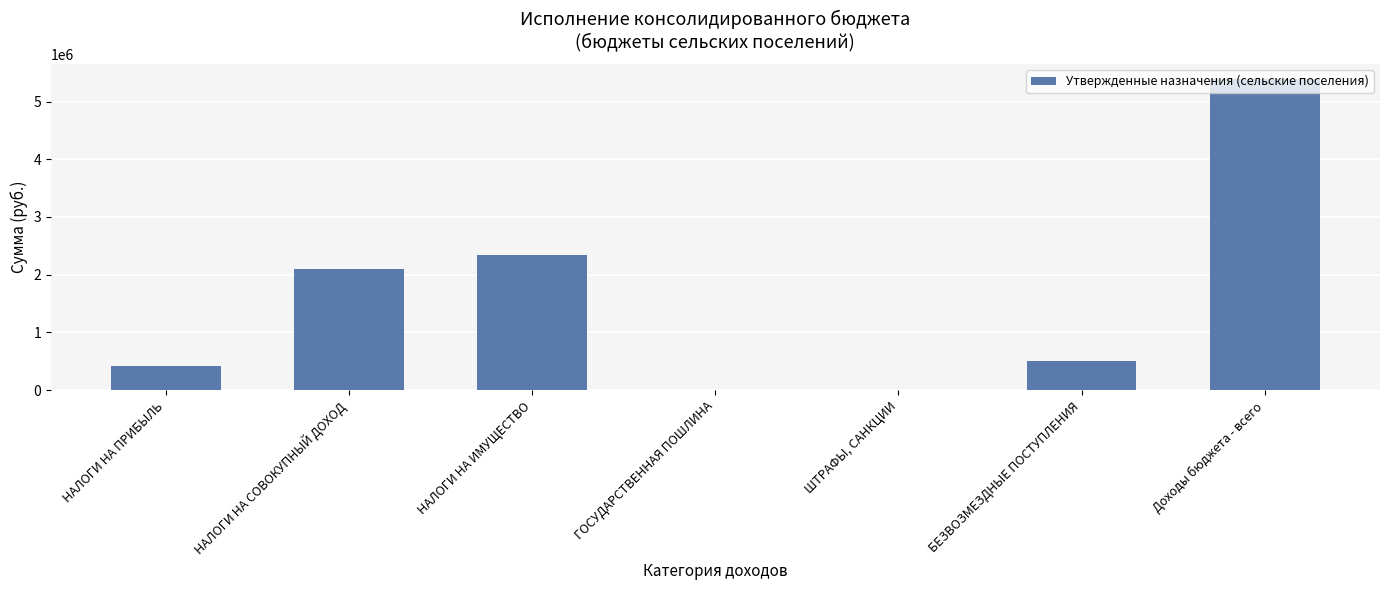

What is the sum of the values at Доходы бюджета - всего and НАЛОГИ НА СОВОКУПНЫЙ ДОХОД?

7491300